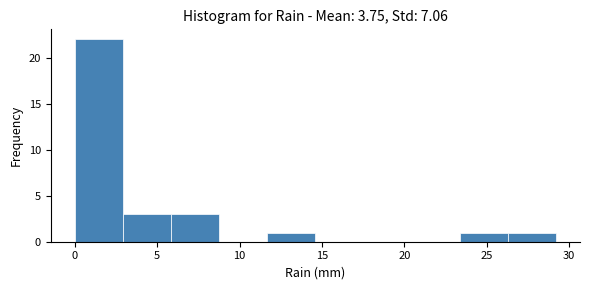

Reading left to right, transcribe this chart: for each bar, give the range it covers on the x-axis and its height. Neither the bar edges nor the heights are printed on the chart, so give them approximately, as read against the axes.

0.0 to 3.0: 22
3.0 to 6.0: 3
6.0 to 9.0: 3
9.0 to 11.5: 0
11.5 to 14.5: 1
14.5 to 17.5: 0
17.5 to 20.5: 0
20.5 to 23.5: 0
23.5 to 26.5: 1
26.5 to 29.0: 1